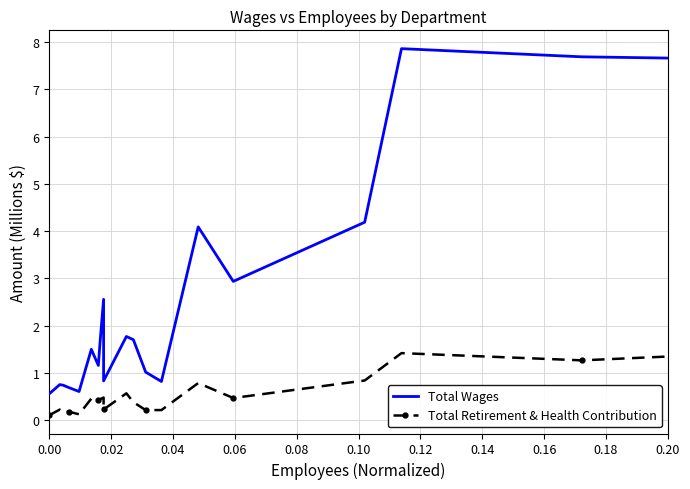

Which series has the widest spread of values?

Total Wages